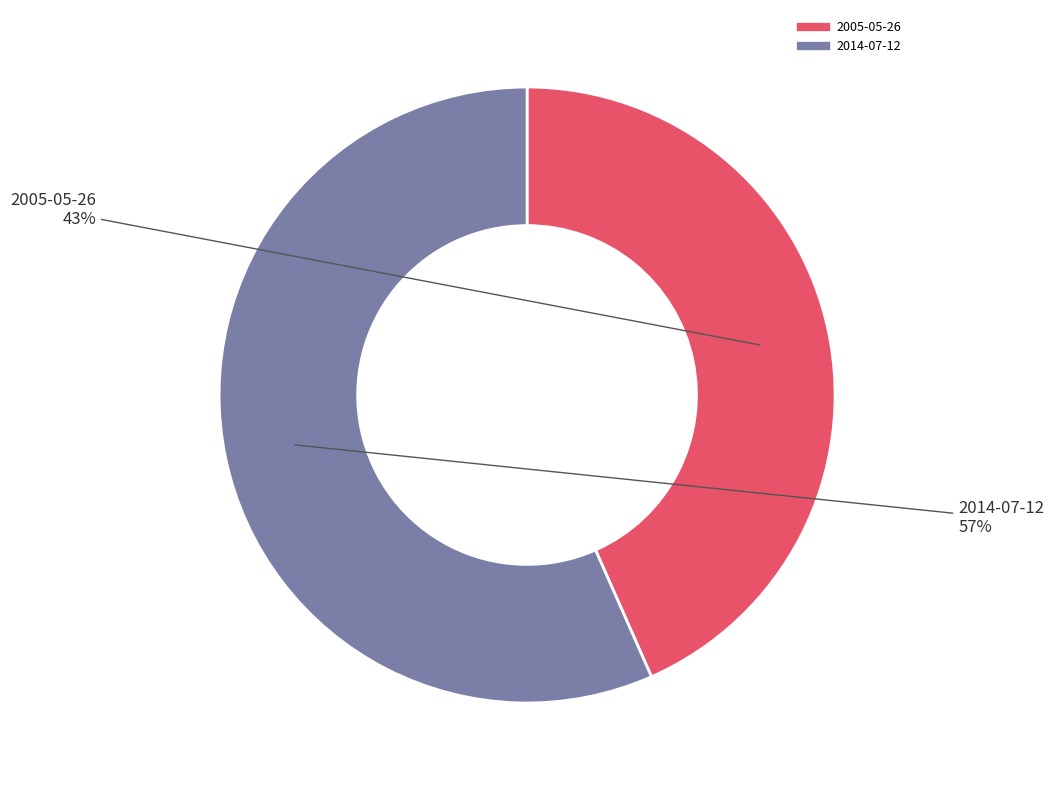

Is there a majority slice in this chart?

Yes